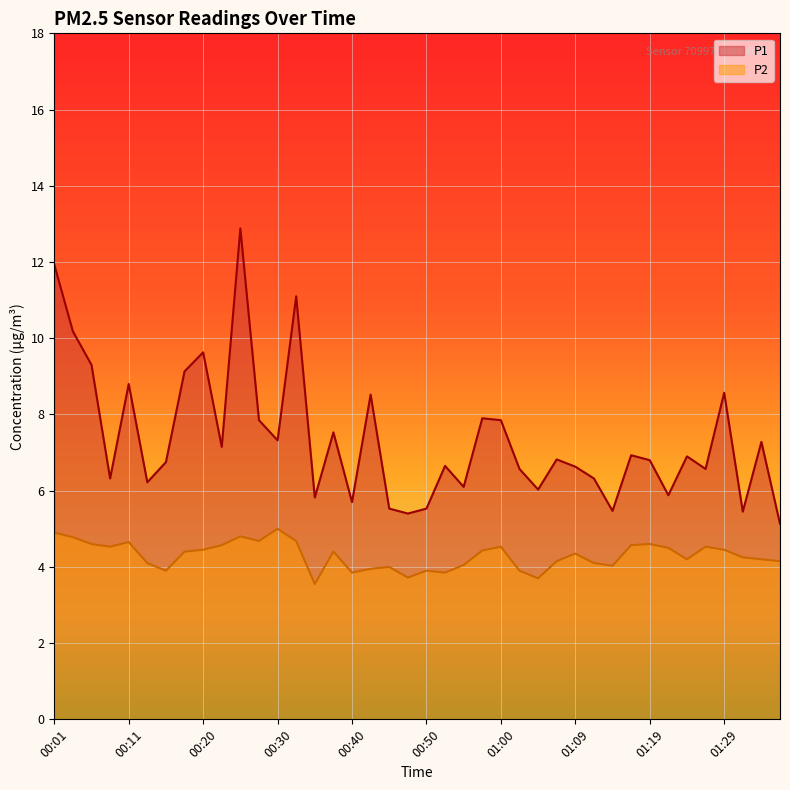

Which series has the largest total across all categories?

P1